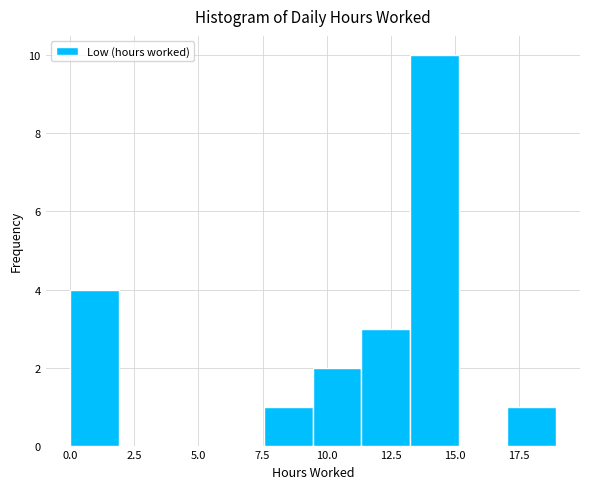

Read against the x-axis, roughly where is the centre of the tallest bar?

14.0